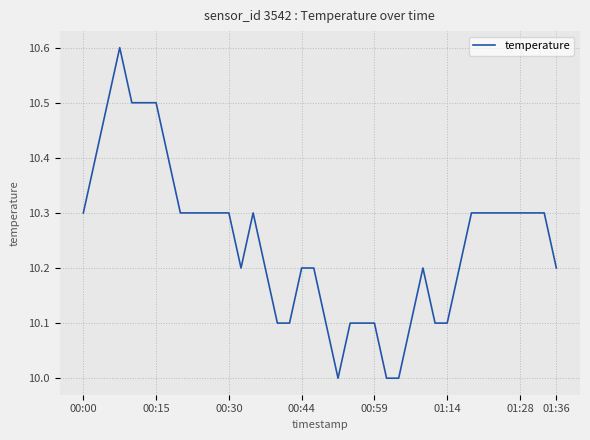

What is the difference between the maximum and minimum values?

0.6